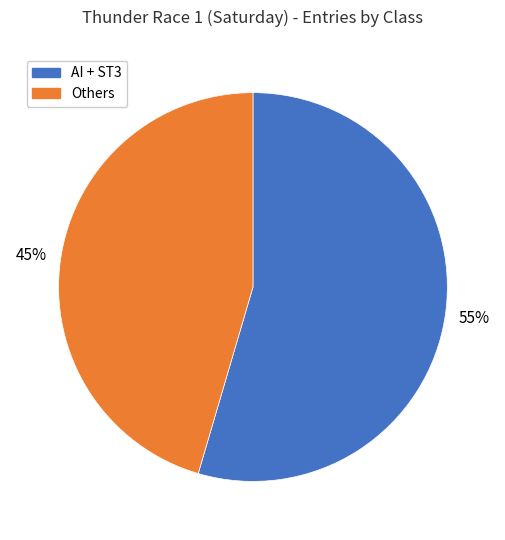

The AI + ST3 slice represents 43% of the pie. True or false?

False